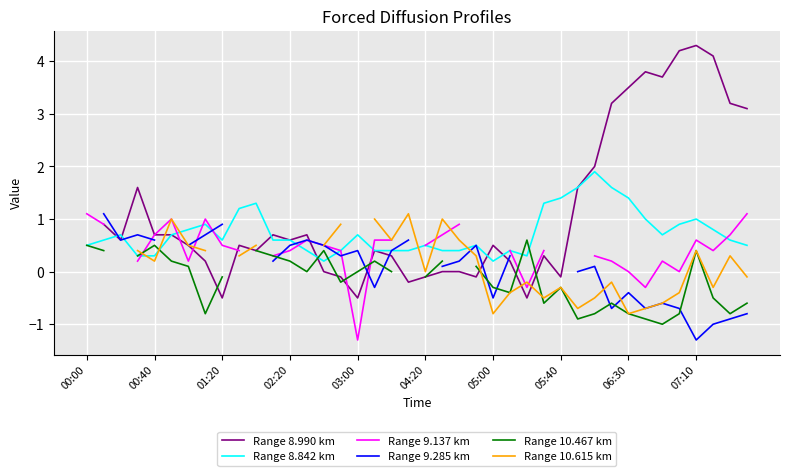

What is the approximate value of Range 9.285 km at 18?

0.4